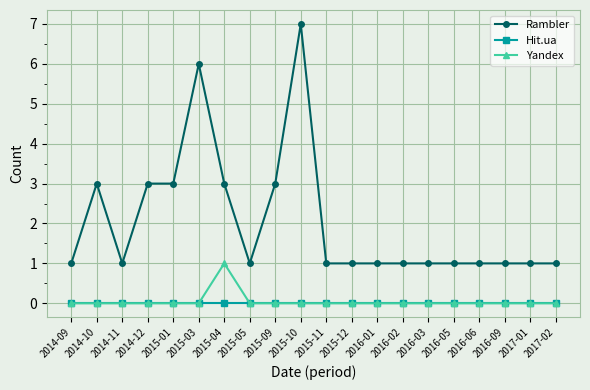

Reading right to left, list all the values displayed in this chart.

Rambler: 2017-02=1	2017-01=1	2016-09=1	2016-06=1	2016-05=1	2016-03=1	2016-02=1	2016-01=1	2015-12=1	2015-11=1	2015-10=7	2015-09=3	2015-05=1	2015-04=3	2015-03=6	2015-01=3	2014-12=3	2014-11=1	2014-10=3	2014-09=1
Hit.ua: 2017-02=0	2017-01=0	2016-09=0	2016-06=0	2016-05=0	2016-03=0	2016-02=0	2016-01=0	2015-12=0	2015-11=0	2015-10=0	2015-09=0	2015-05=0	2015-04=0	2015-03=0	2015-01=0	2014-12=0	2014-11=0	2014-10=0	2014-09=0
Yandex: 2017-02=0	2017-01=0	2016-09=0	2016-06=0	2016-05=0	2016-03=0	2016-02=0	2016-01=0	2015-12=0	2015-11=0	2015-10=0	2015-09=0	2015-05=0	2015-04=1	2015-03=0	2015-01=0	2014-12=0	2014-11=0	2014-10=0	2014-09=0